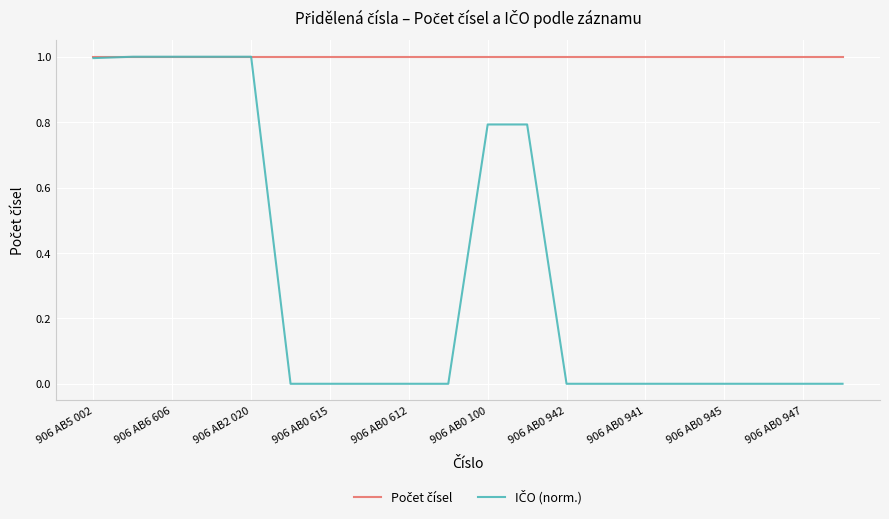

Does the chart have visible grid lines?

Yes